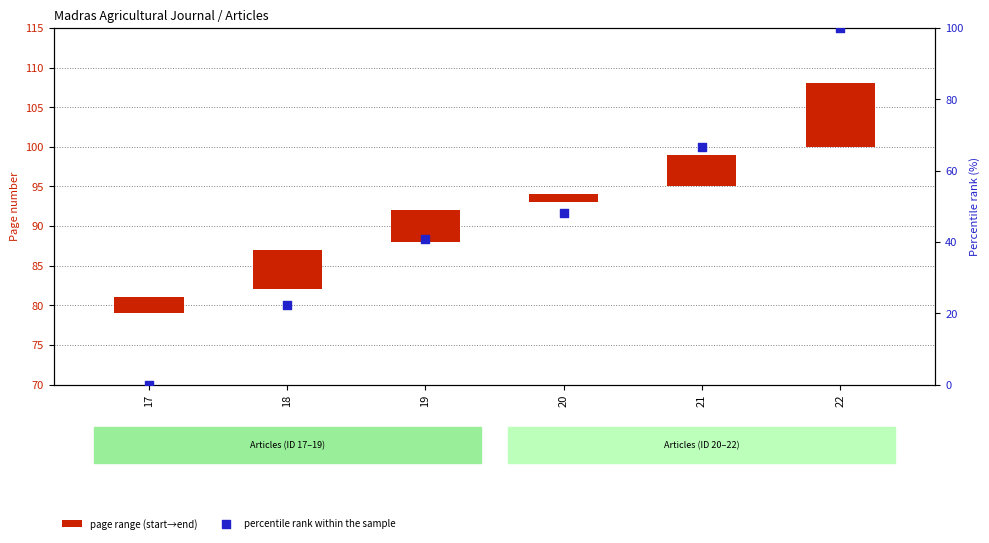

Which series has the widest spread of Y values?

percentile rank within the sample